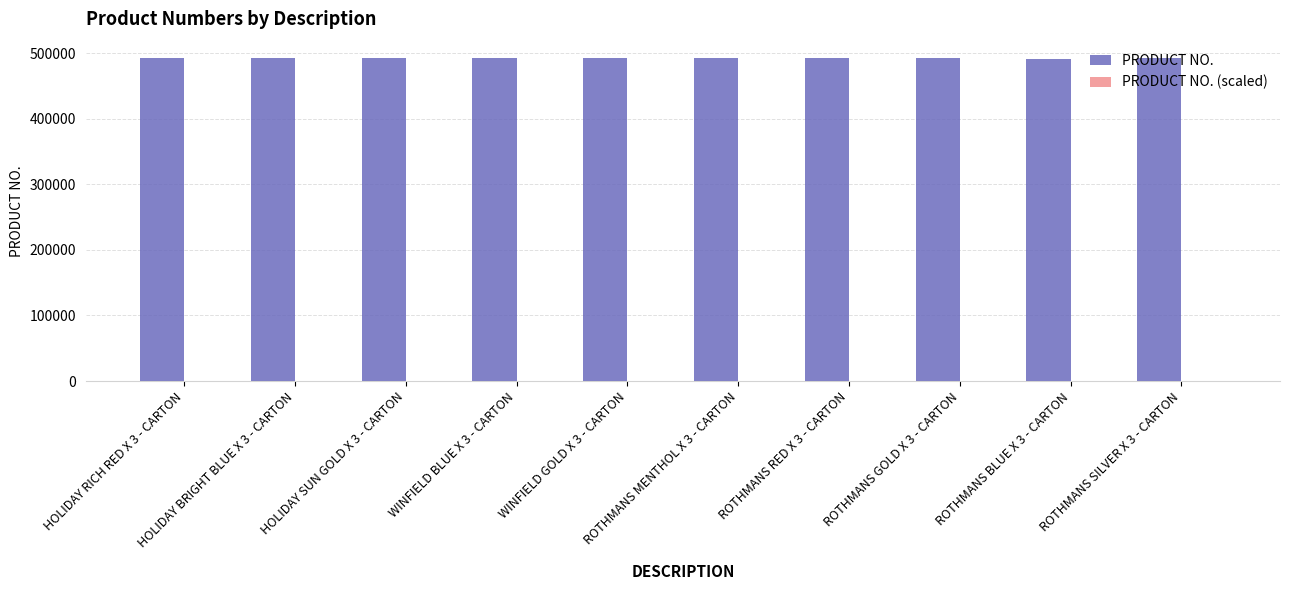

What is the average value of the PRODUCT NO. series?

492389.1